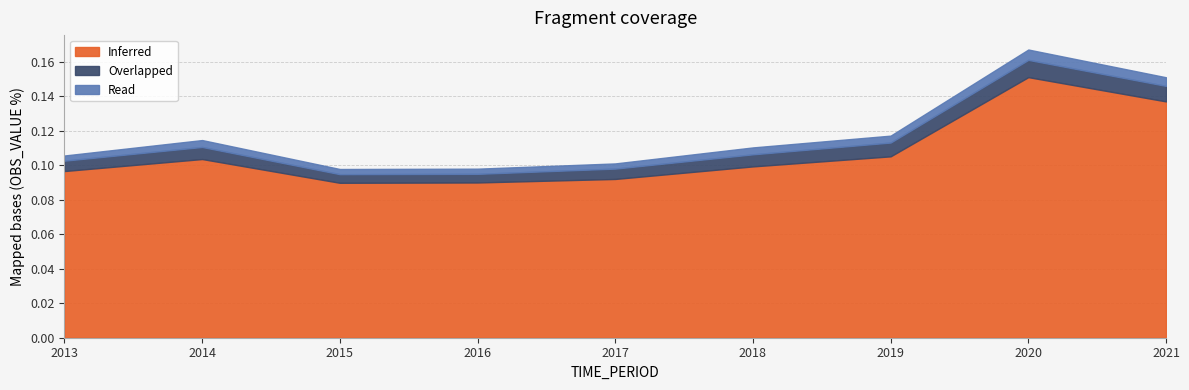

Where is Read nearest to the value 0?

2013